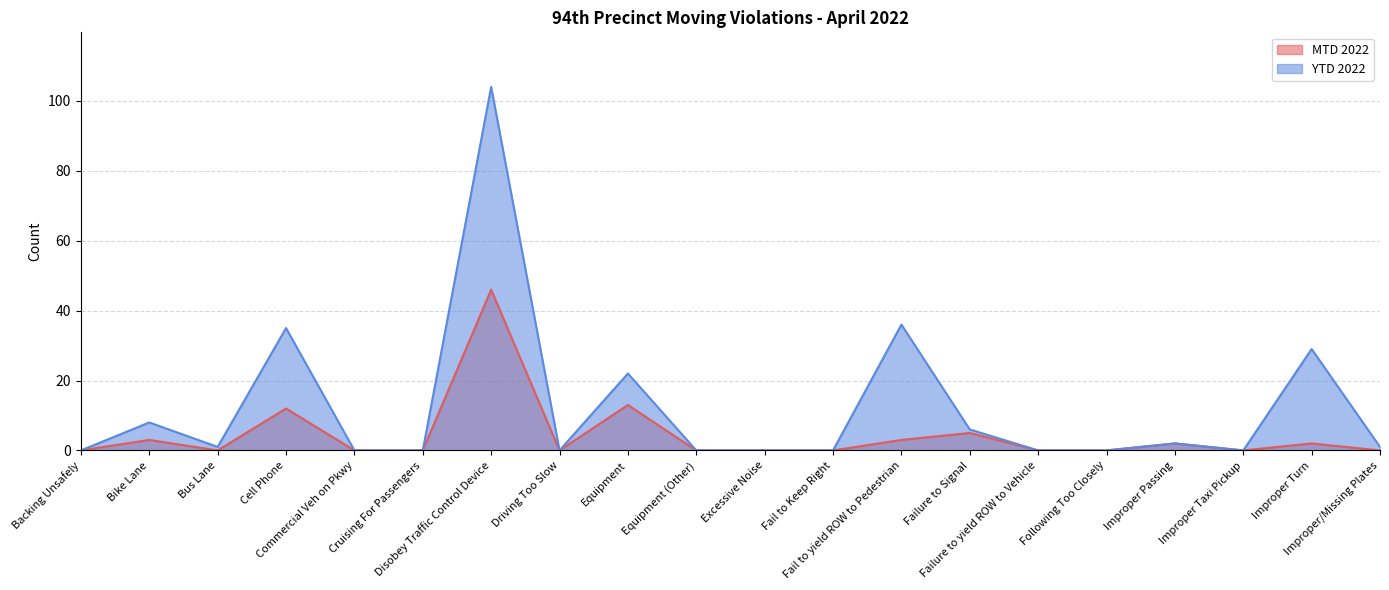

True or false: YTD 2022 has more than 1 points higher than both neighbors.

True